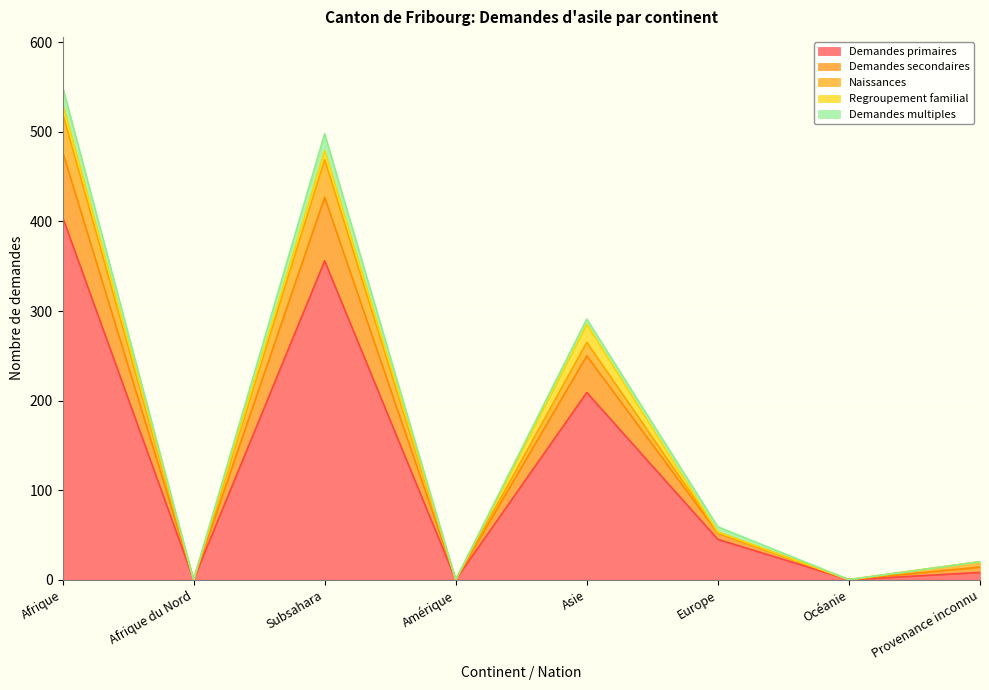

Where does the Demandes primaires series first go above 45?

Afrique